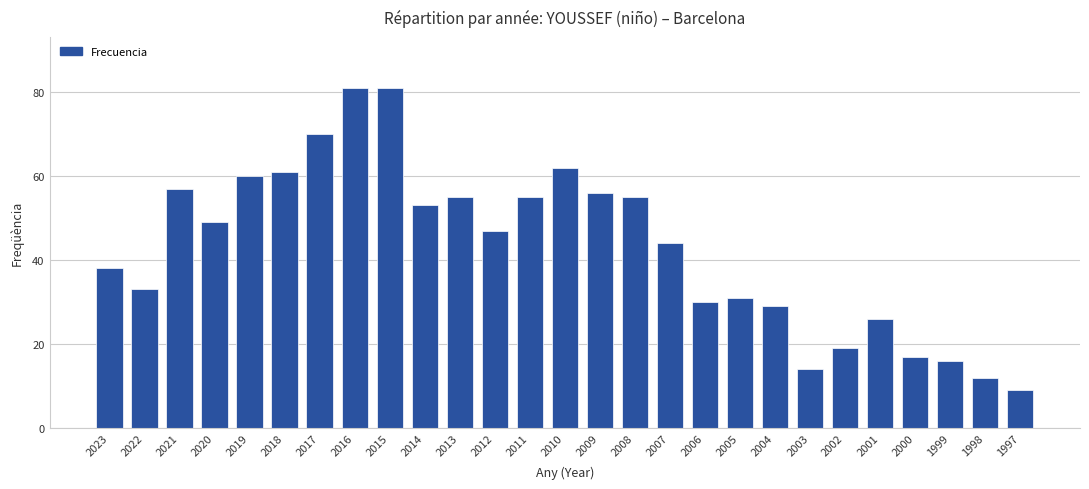

At which category does the chart reach its minimum across all series?

1997